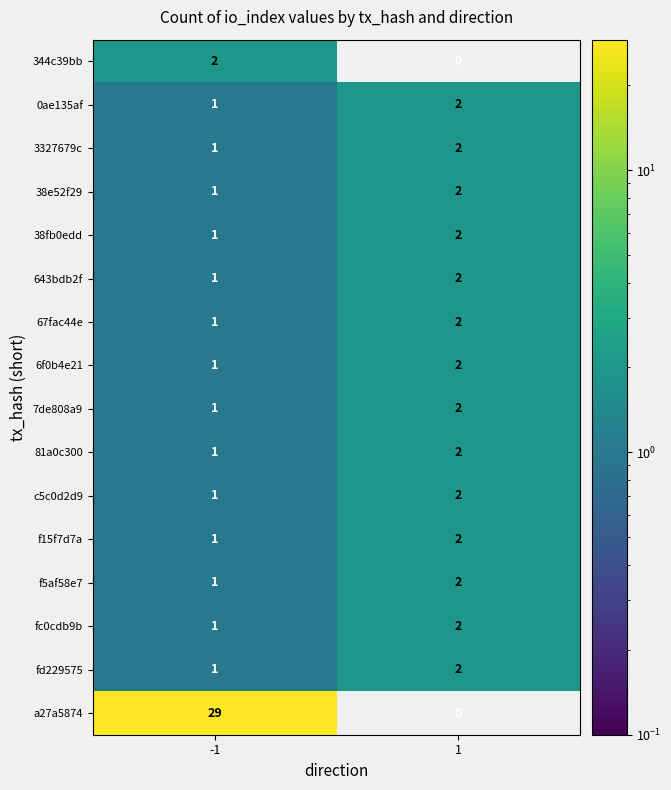

The value of 3327679c at 1 is 2. True or false?

True